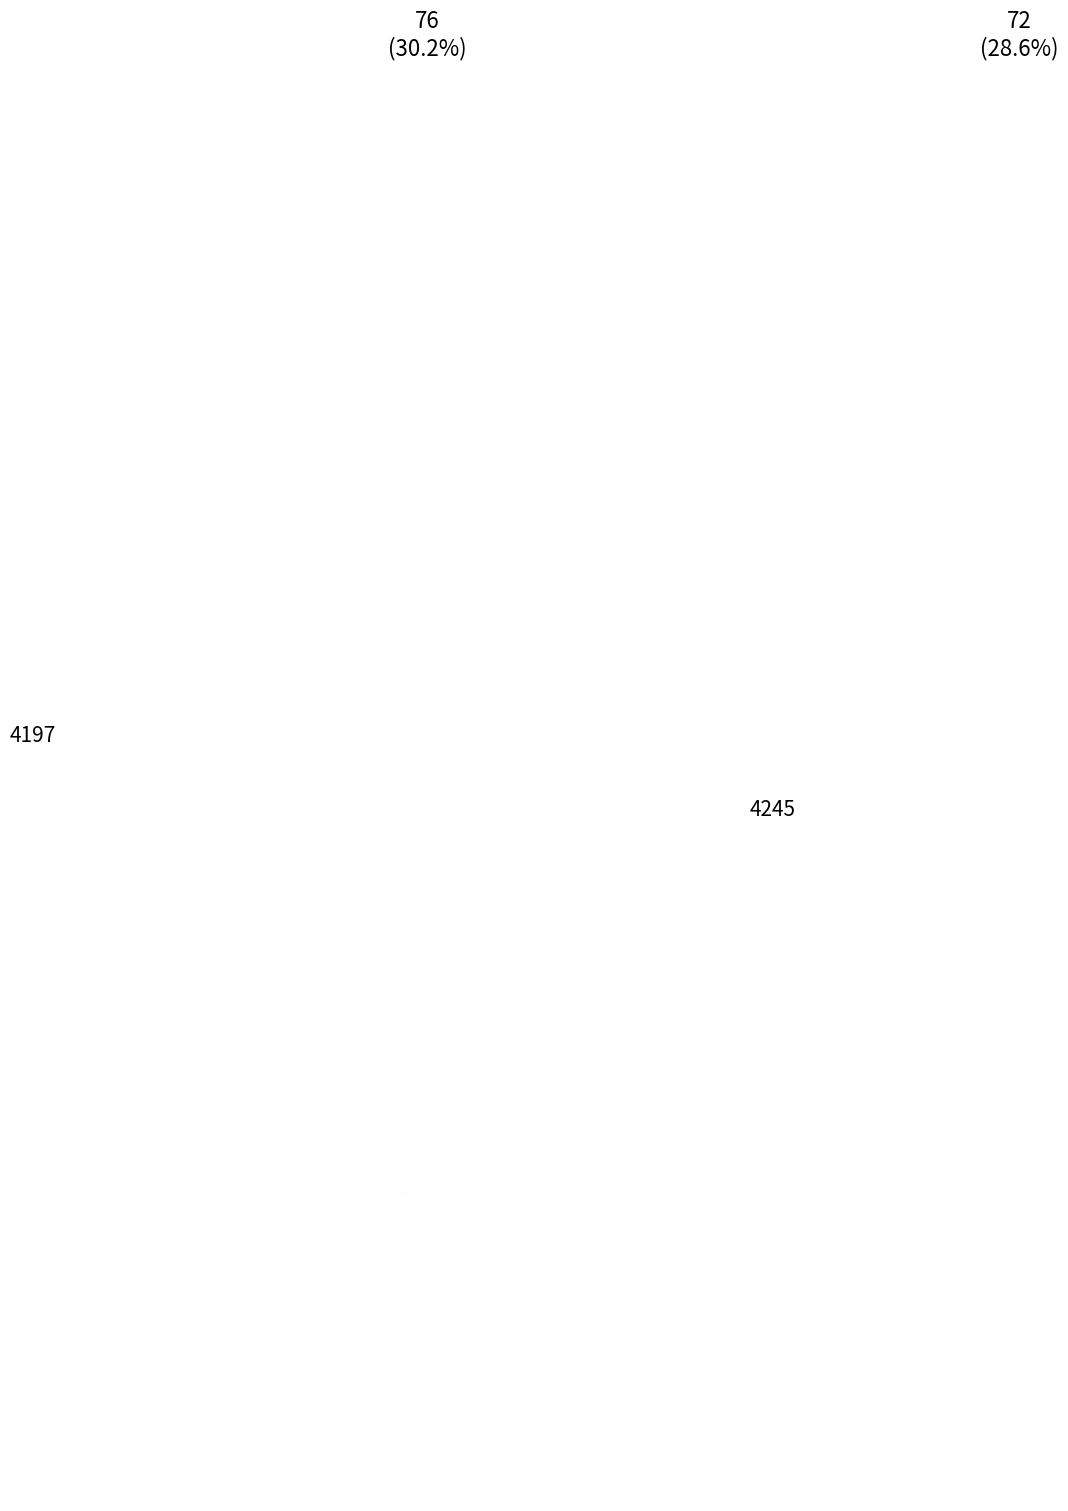

Is there a majority slice in this chart?

No